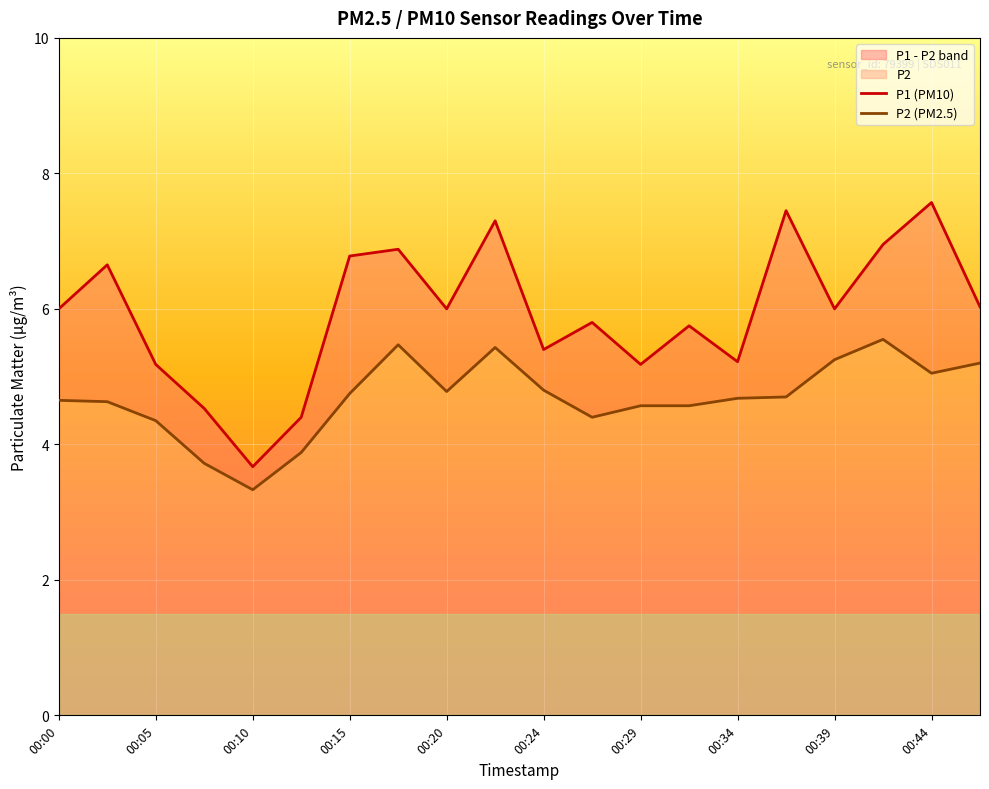

How many interior local valleys does the P2 (PM2.5) series have?

4